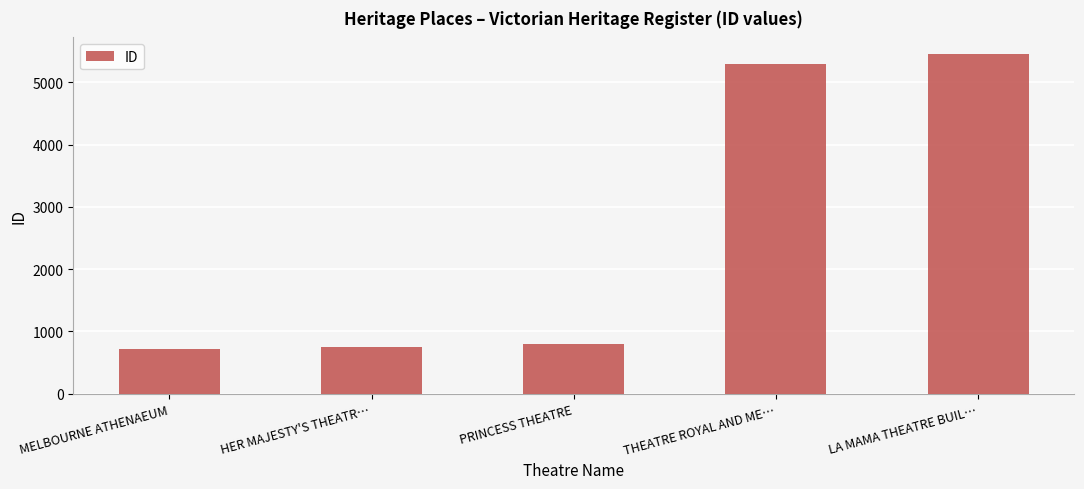

What is the change in value from HER MAJESTY'S THEATR… to THEATRE ROYAL AND ME…?

+4552